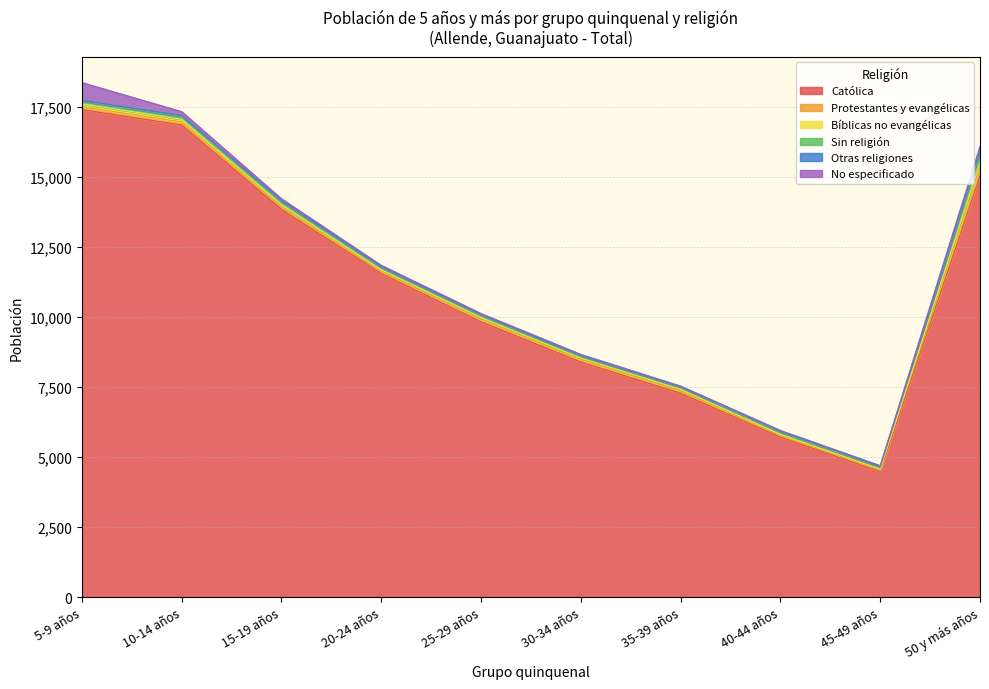

At which label does Católica first exceed 11560?

5-9 años